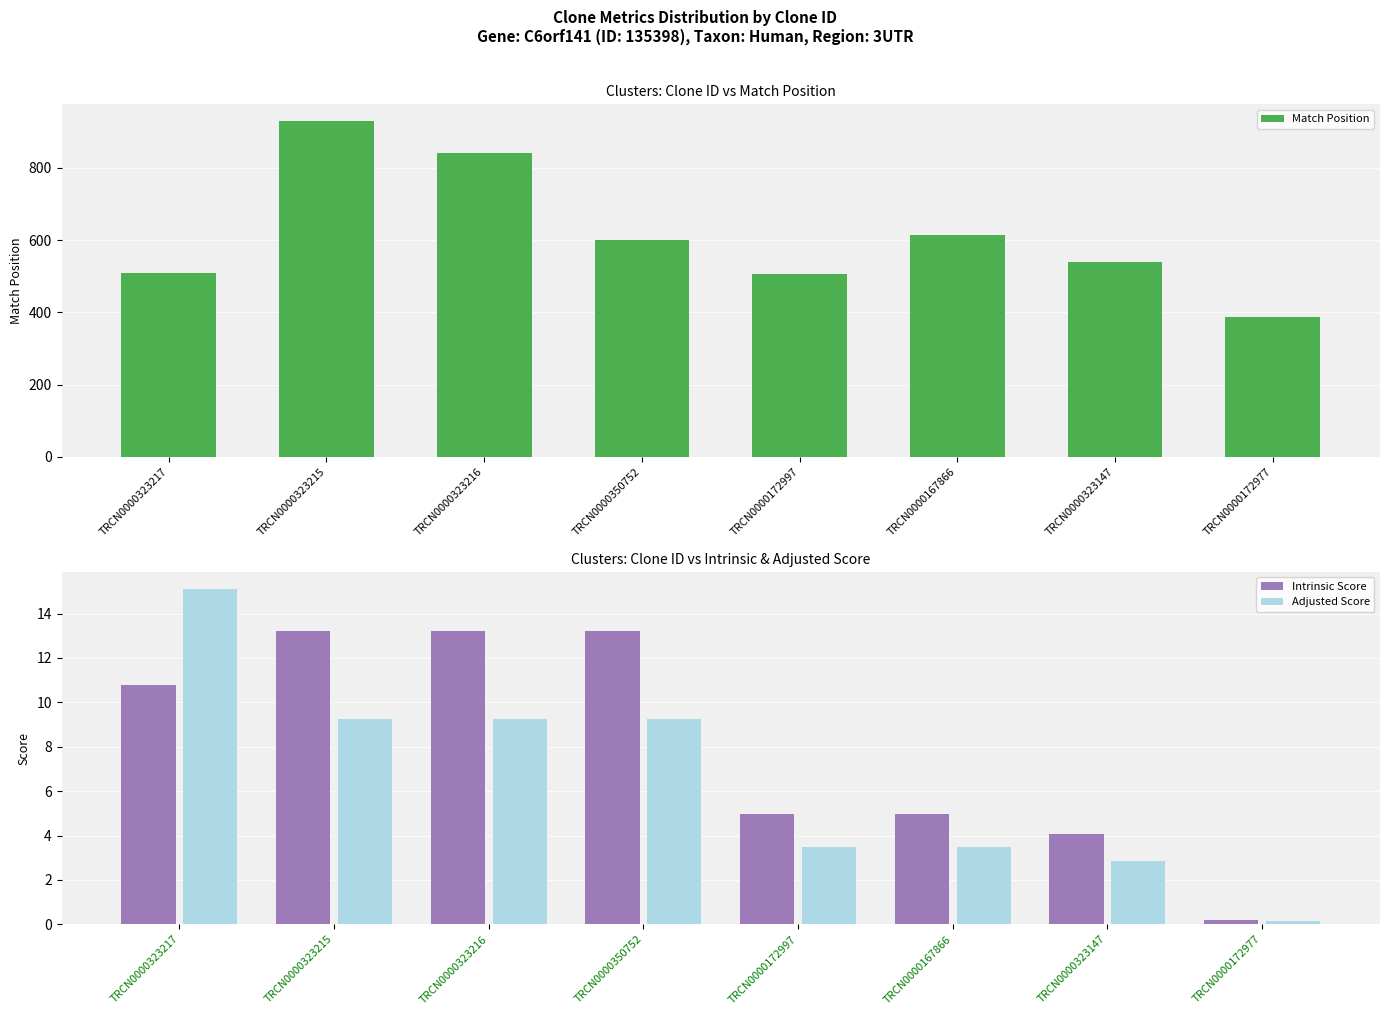

The value of Adjusted Score at TRCN0000323215 is 13.3. True or false?

False